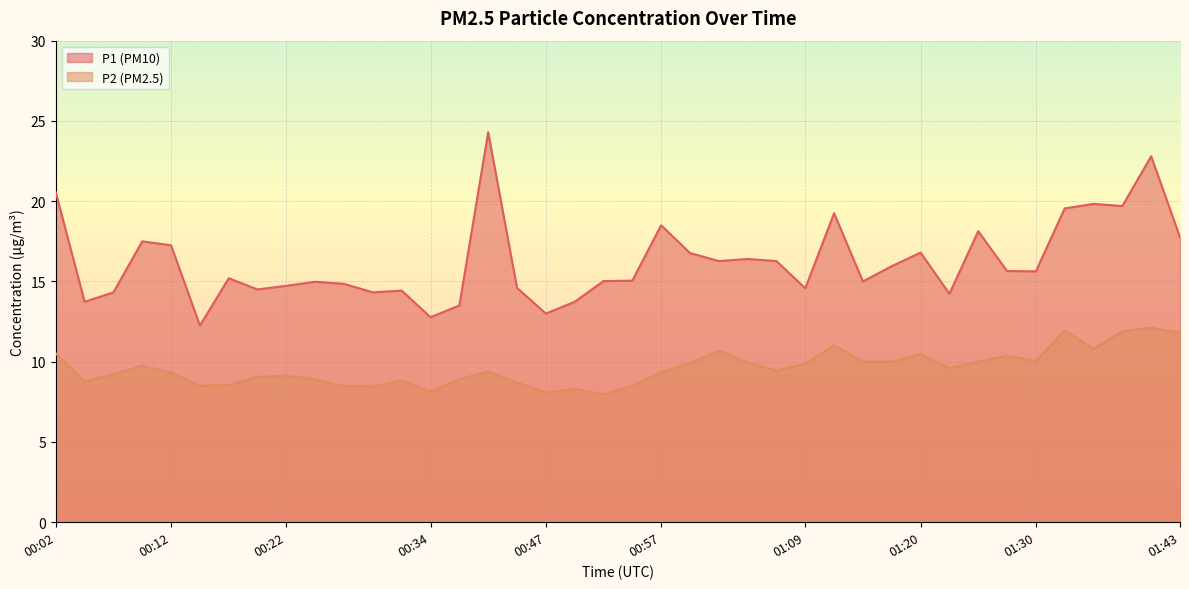

What is the label of the 38th point from the right?

00:07